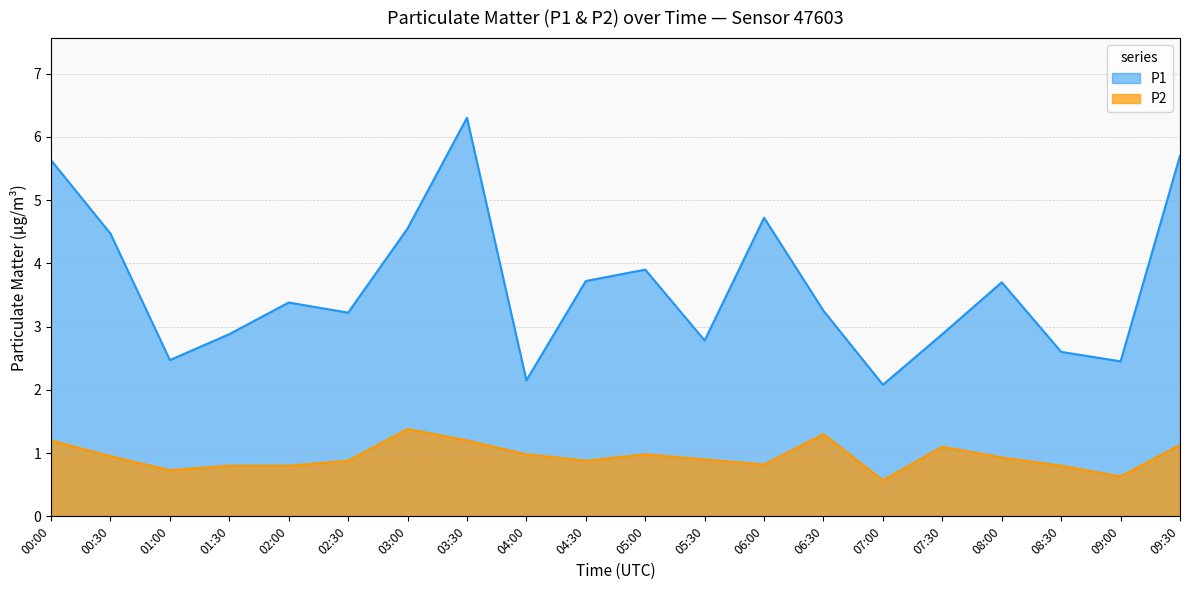

True or false: P1 has a value of 3.8 at 09:00.

False